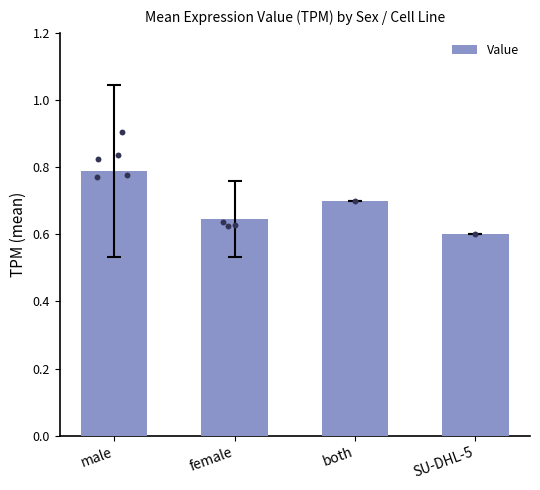

What is the change in value from both to SU-DHL-5?

-0.1